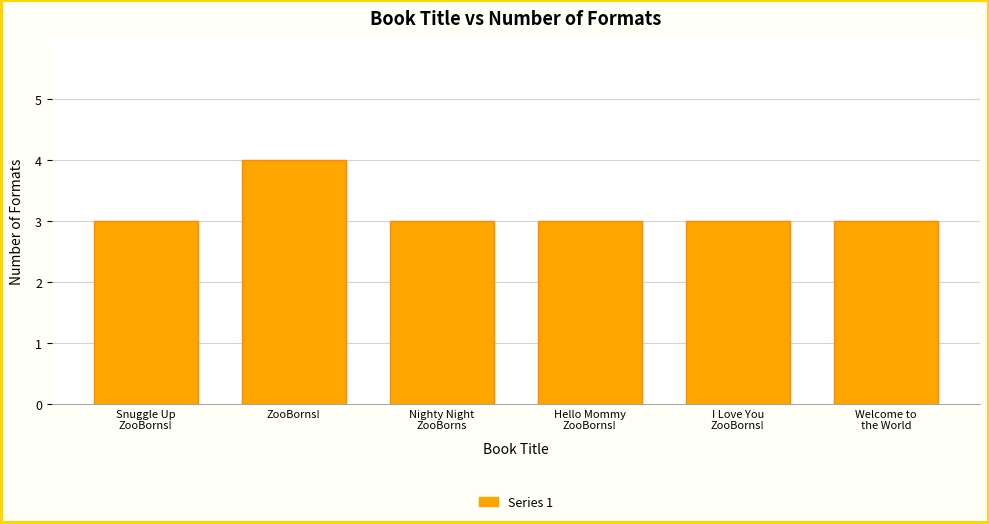

What value does the data have at ZooBorns!?

4